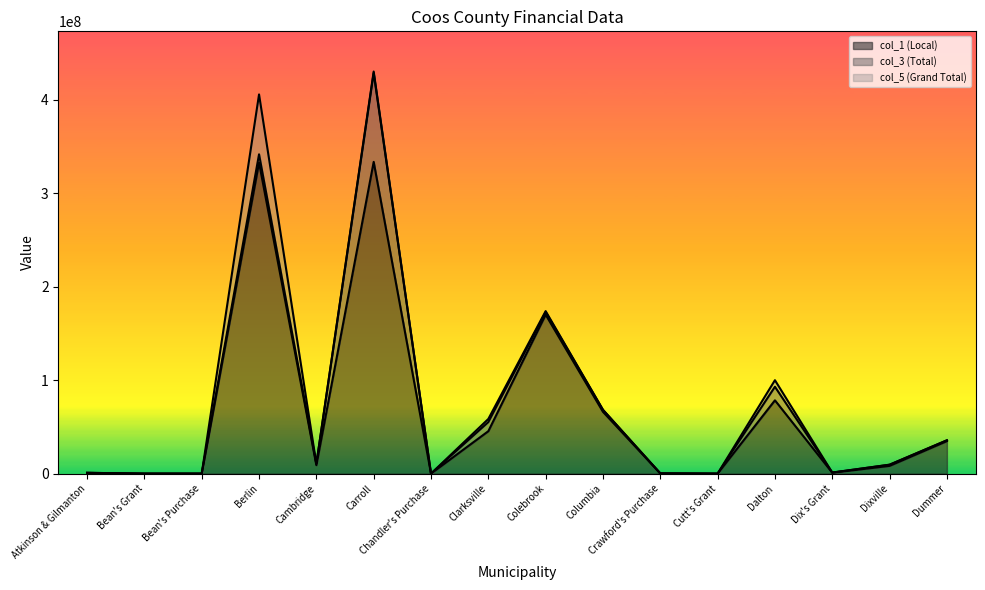

Count the number of data series in this chart.

3